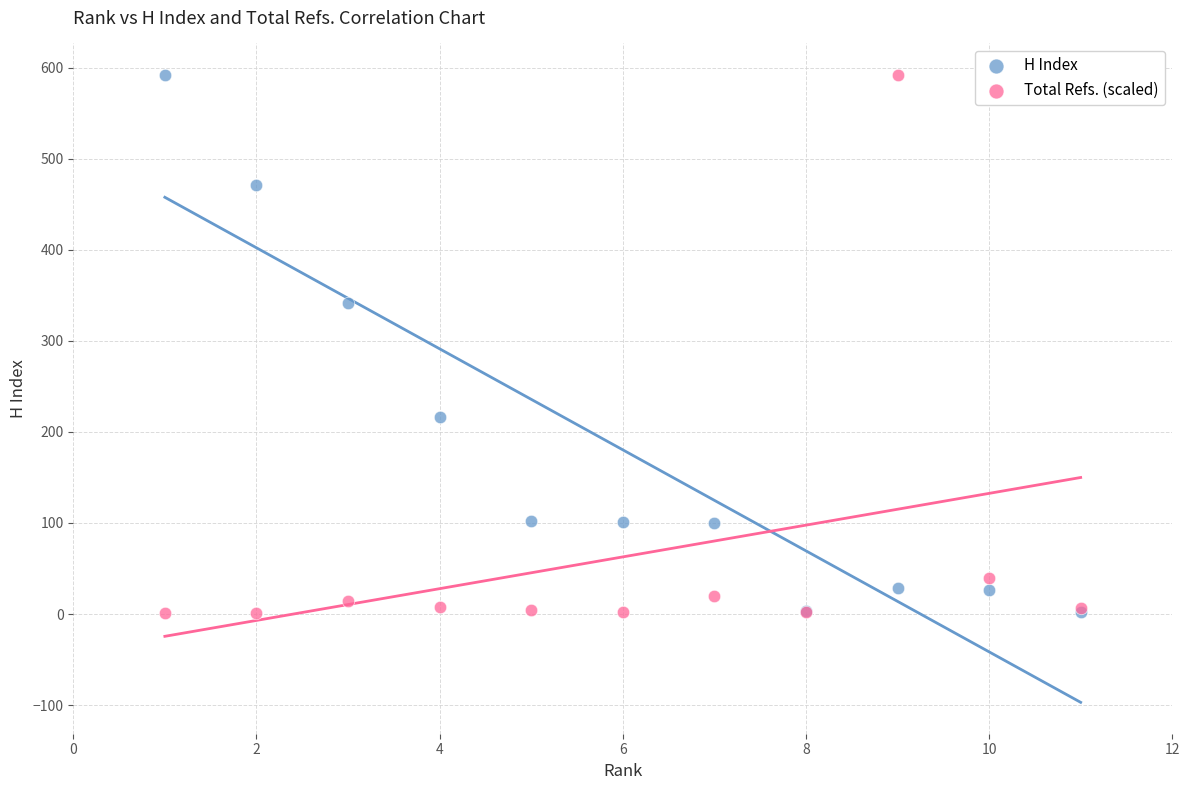

What are all the series names shown in the legend?

H Index, Total Refs. (scaled)